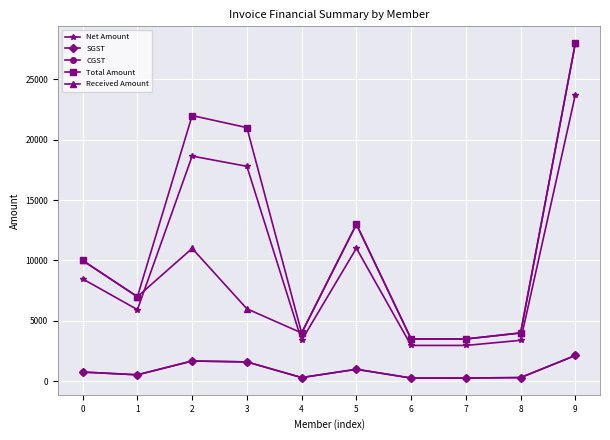

Which category has the highest value in the Net Amount series?

9